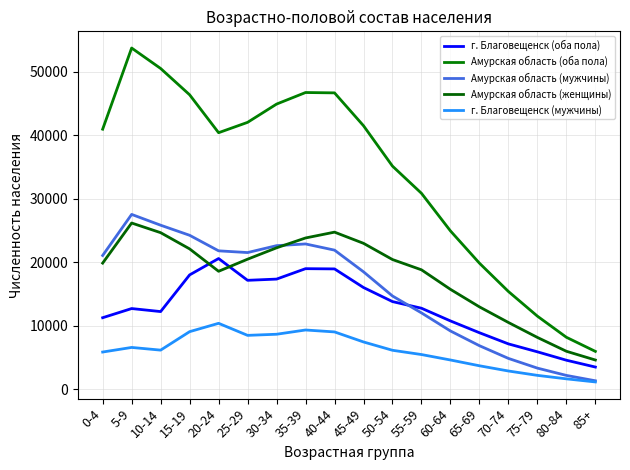

Reading left to right, list all the values displayed in this chart.

г. Благовещенск (оба пола): 0-4=11290	5-9=12733	10-14=12257	15-19=18031	20-24=20610	25-29=17179	30-34=17372	35-39=19013	40-44=18977	45-49=16045	50-54=13829	55-59=12783	60-64=10784	65-69=8925	70-74=7167	75-79=5919	80-84=4597	85+=3519
Амурская область (оба пола): 0-4=40981	5-9=53762	10-14=50542	15-19=46401	20-24=40426	25-29=42057	30-34=44933	35-39=46755	40-44=46700	45-49=41524	50-54=35162	55-59=30882	60-64=24959	65-69=19879	70-74=15419	75-79=11535	80-84=8209	85+=5986
Амурская область (мужчины): 0-4=21091	5-9=27559	10-14=25859	15-19=24271	20-24=21823	25-29=21550	30-34=22638	35-39=22907	40-44=21933	45-49=18519	50-54=14710	55-59=12049	60-64=9202	65-69=6882	70-74=4880	75-79=3351	80-84=2203	85+=1358
Амурская область (женщины): 0-4=19890	5-9=26203	10-14=24683	15-19=22130	20-24=18603	25-29=20507	30-34=22295	35-39=23848	40-44=24767	45-49=23005	50-54=20452	55-59=18833	60-64=15757	65-69=12997	70-74=10539	75-79=8184	80-84=6006	85+=4628
г. Благовещенск (мужчины): 0-4=5885	5-9=6609	10-14=6186	15-19=9093	20-24=10408	25-29=8510	30-34=8687	35-39=9356	40-44=9053	45-49=7472	50-54=6161	55-59=5490	60-64=4631	65-69=3721	70-74=2898	75-79=2210	80-84=1663	85+=1175